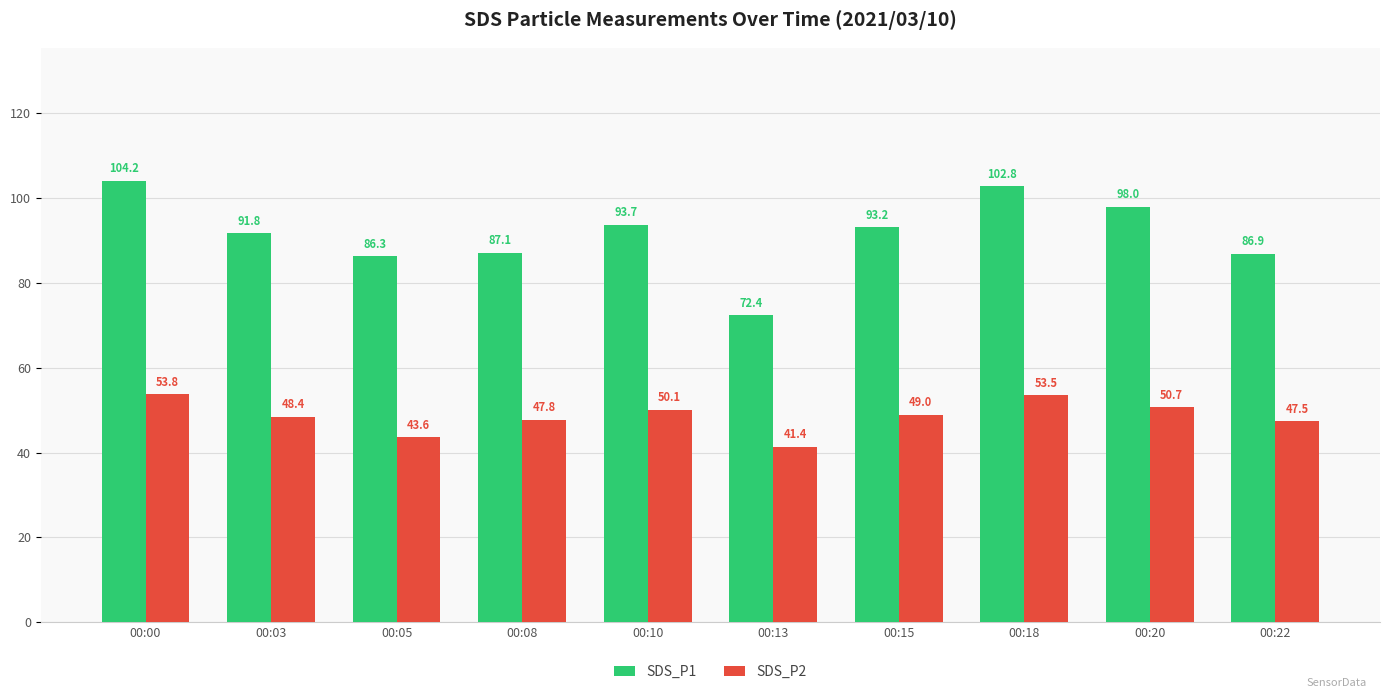

The value of SDS_P2 at 00:22 is 47.5. True or false?

True